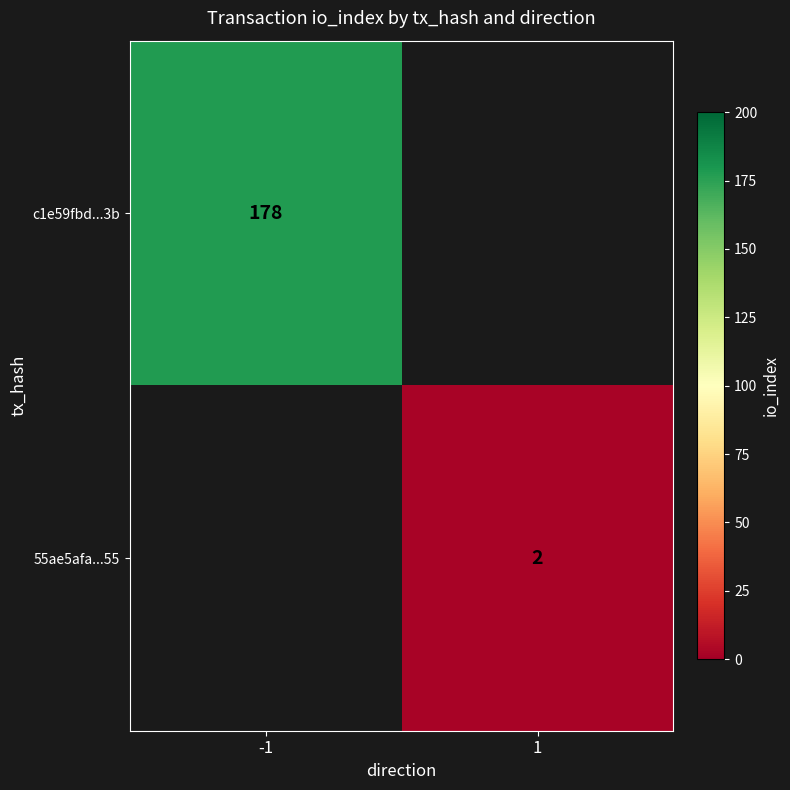

Which label corresponds to the largest value in the chart?

-1